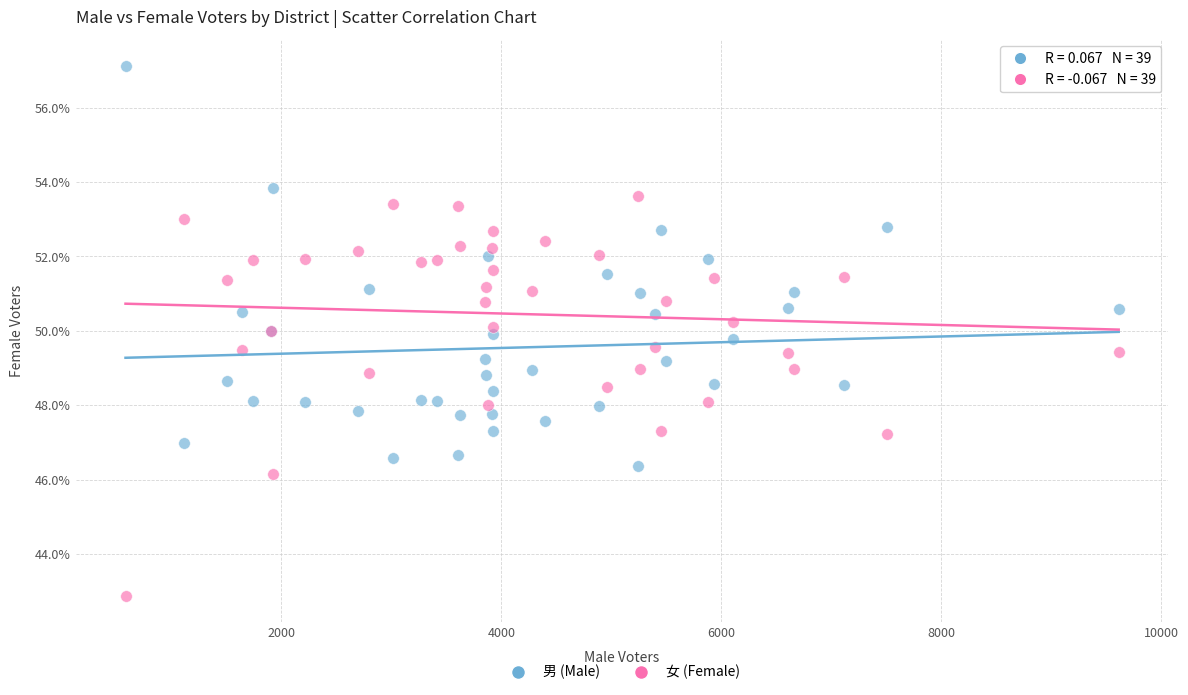

What are all the series names shown in the legend?

男 (Male), 女 (Female)